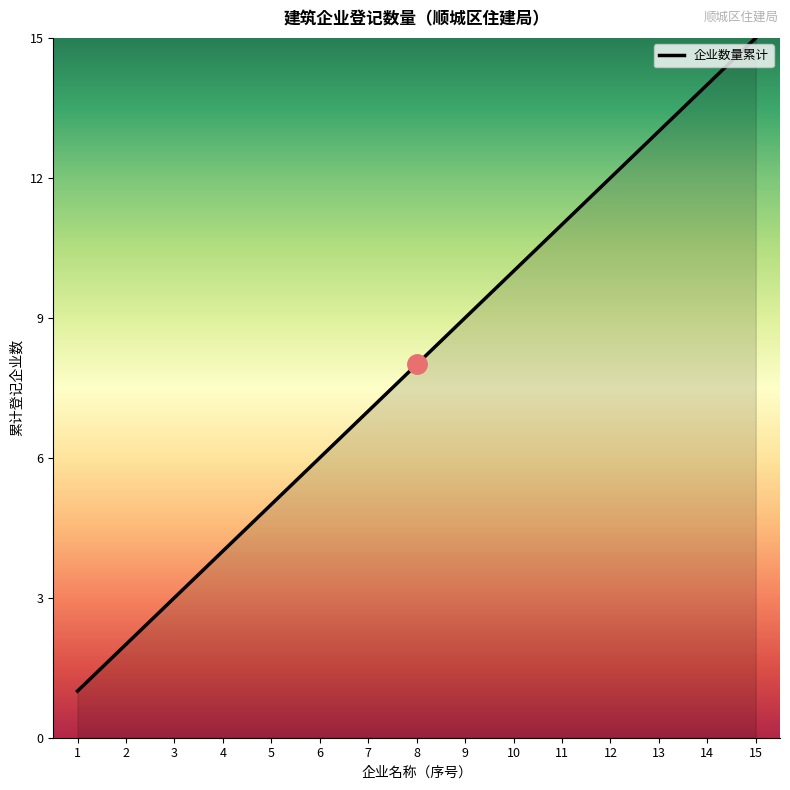

What is the difference between the maximum and minimum values?

14